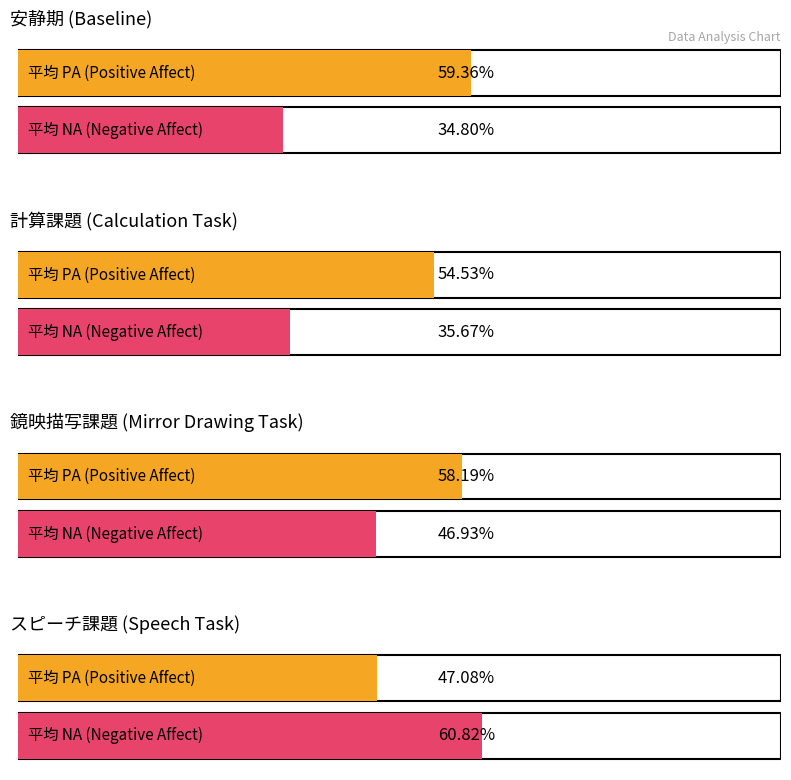

How many groups of bars are there?

4